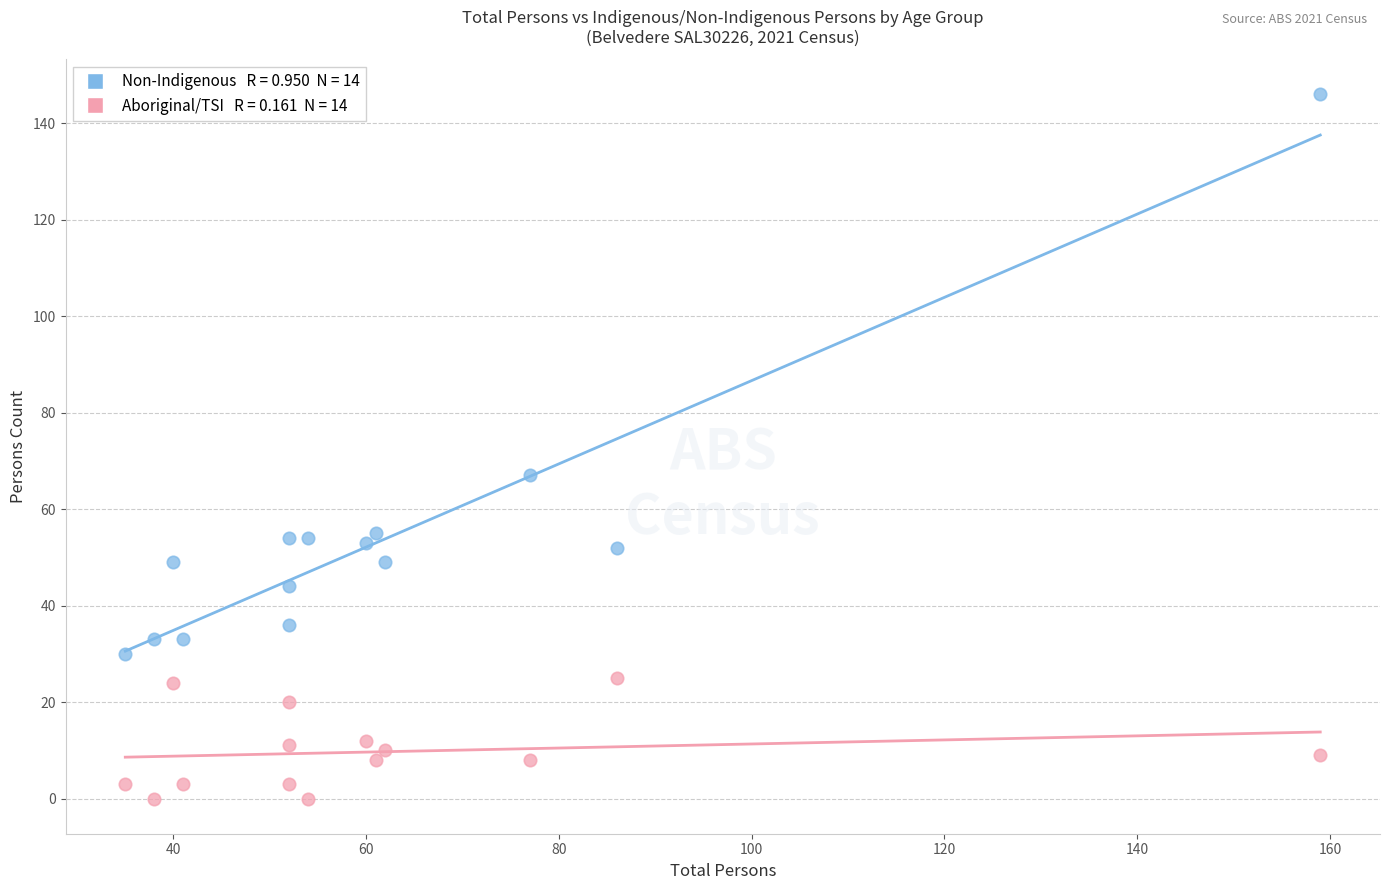

Across all series, what Y value is closest to 73?

67